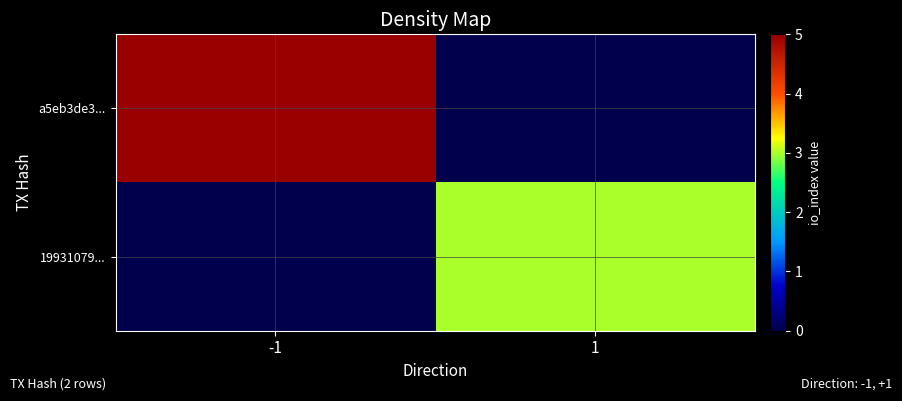

What is the difference between the highest and lowest values at 1?

3